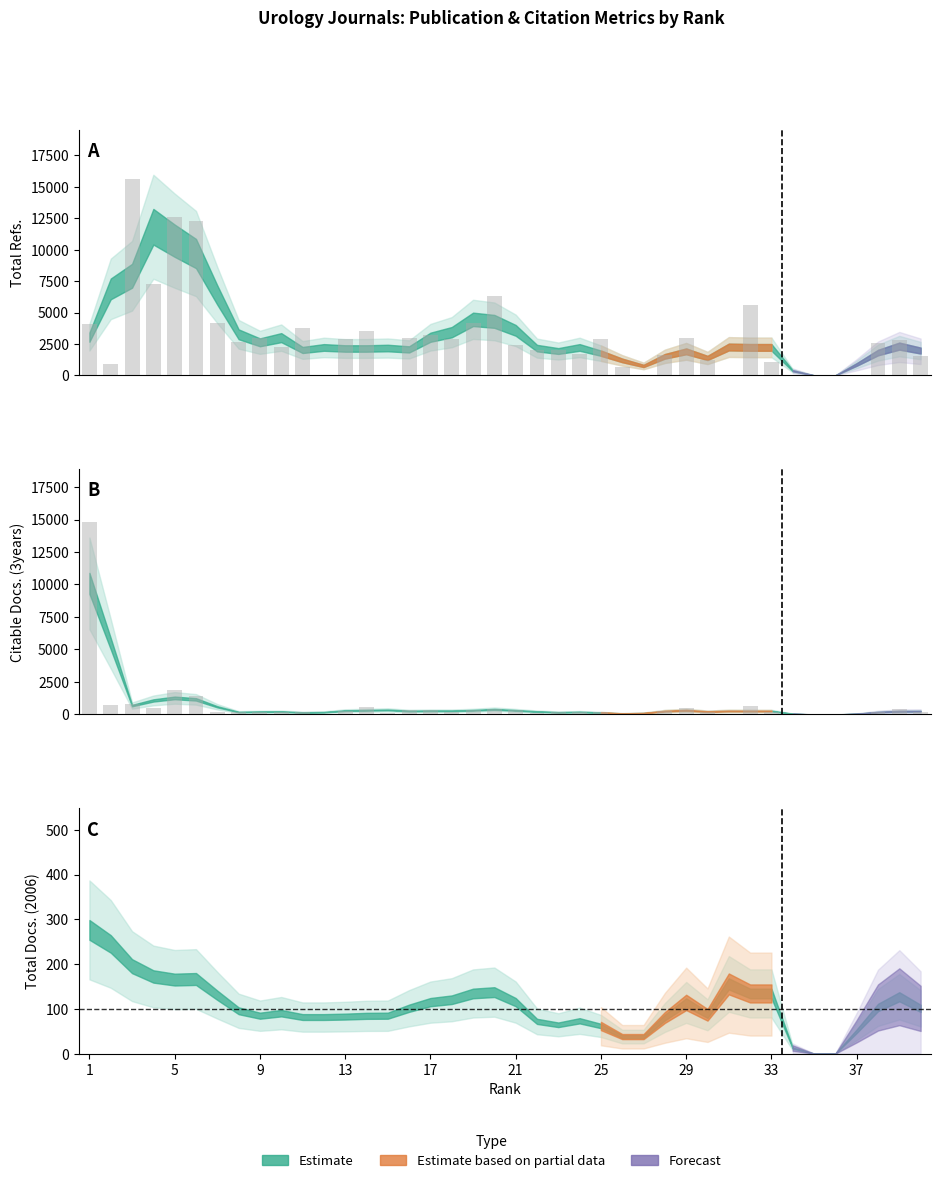

True or false: Citable Docs. (3years) has a value of 100 at 33.

False